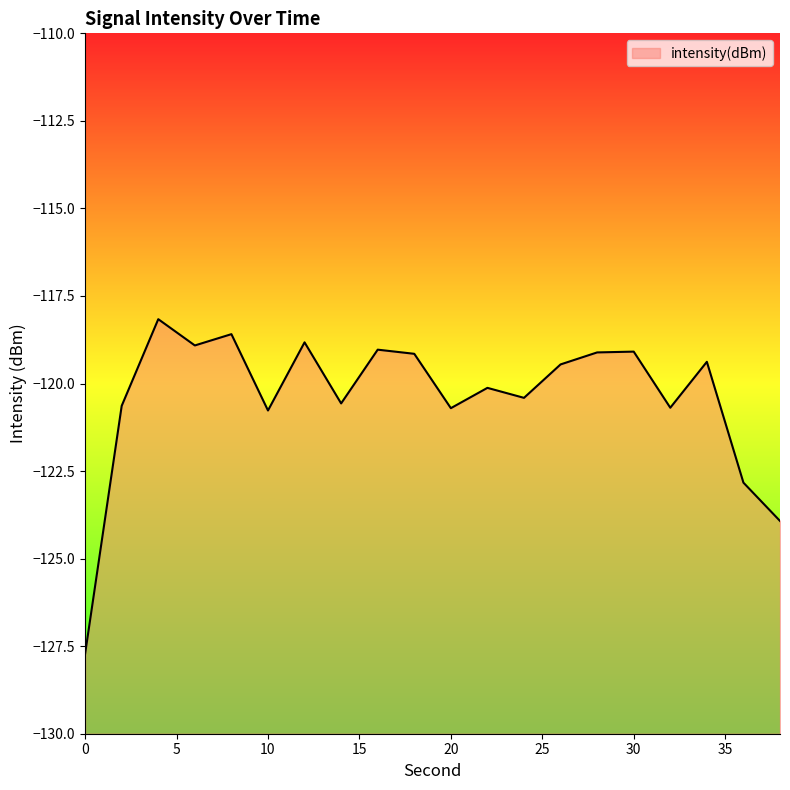

List the labels in order of value, smallest first.

0, 38, 36, 10, 20, 32, 2, 14, 24, 22, 26, 34, 18, 28, 30, 16, 6, 12, 8, 4